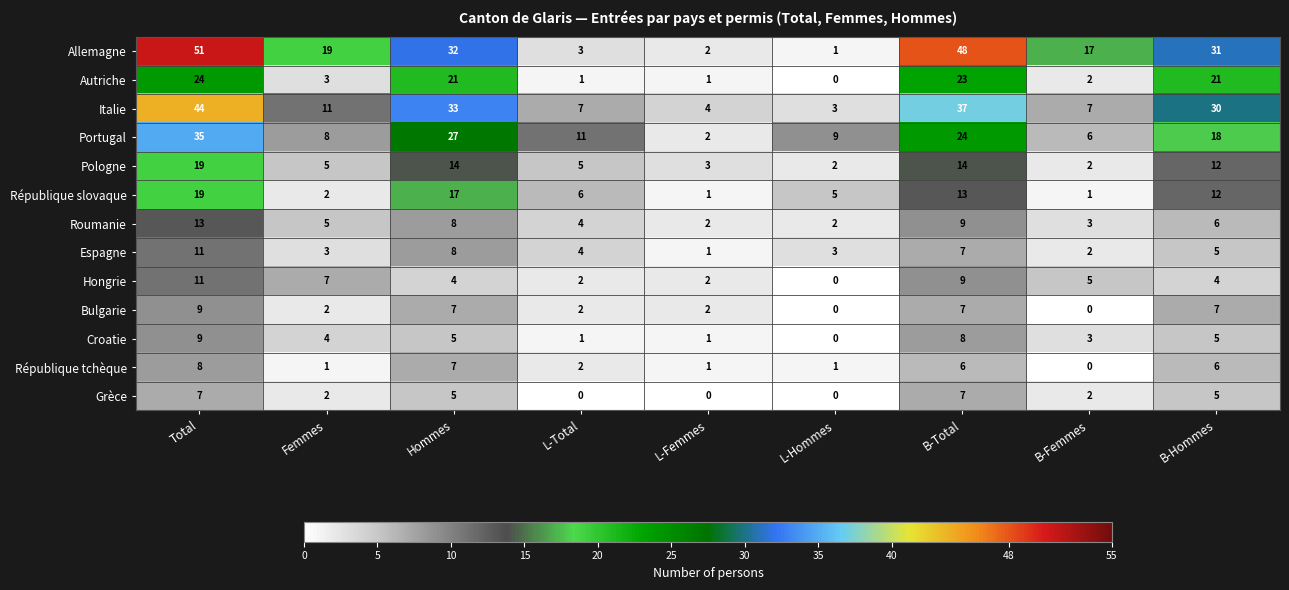

The value of Hongrie at Hommes is 6. True or false?

False